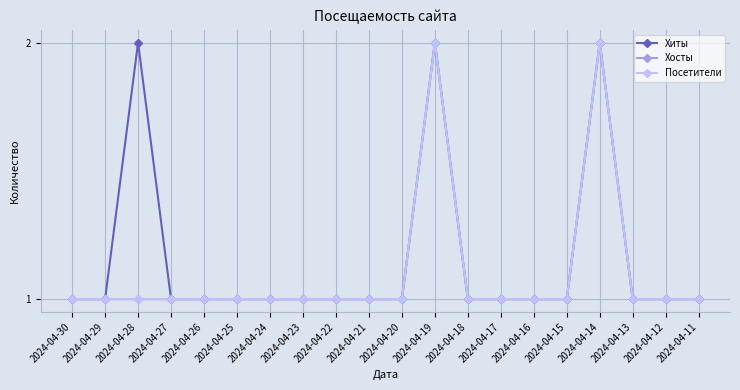

The Хосты series shows 2 at 2024-04-26. True or false?

False